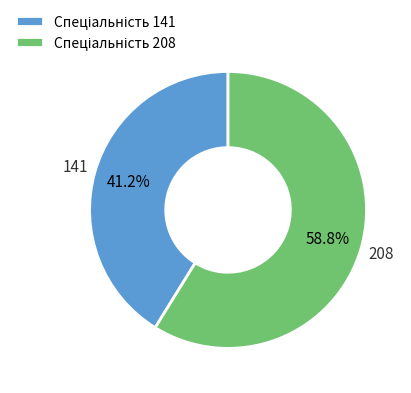

Does any single category account for the majority?

Yes